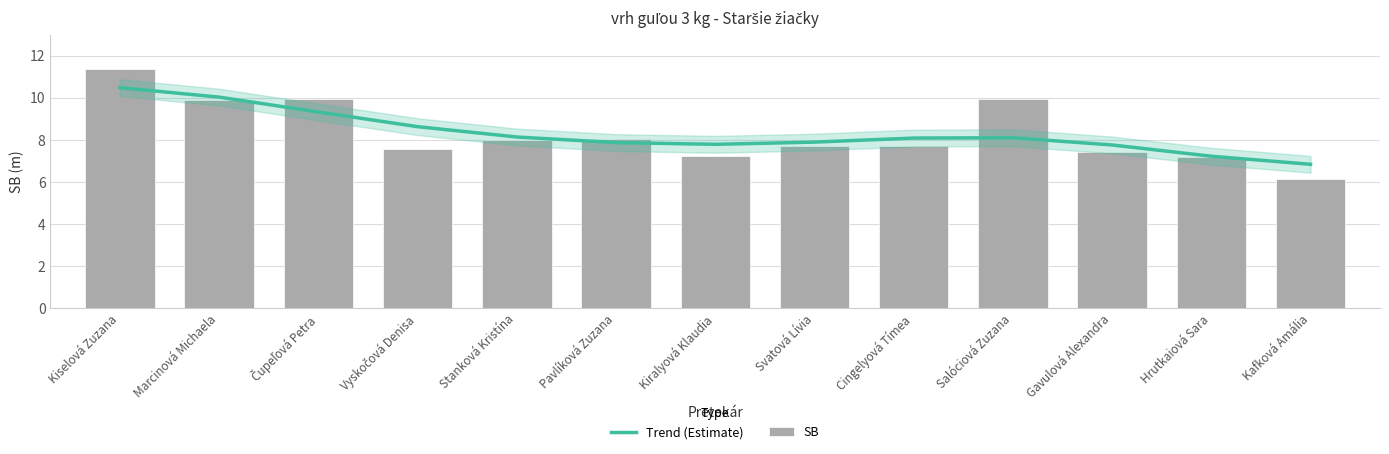

True or false: SB has a value of 9.0 at Kafková Amália.

False